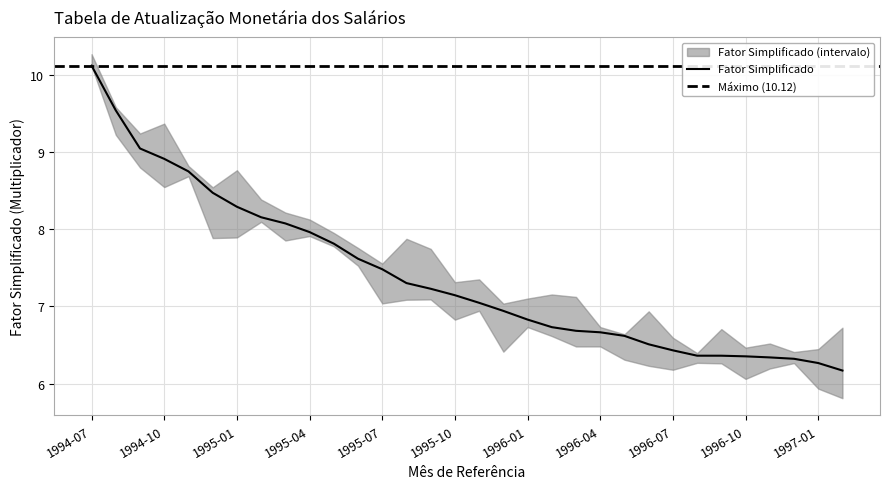

What is the label of the 31st point from the left?

1997-01